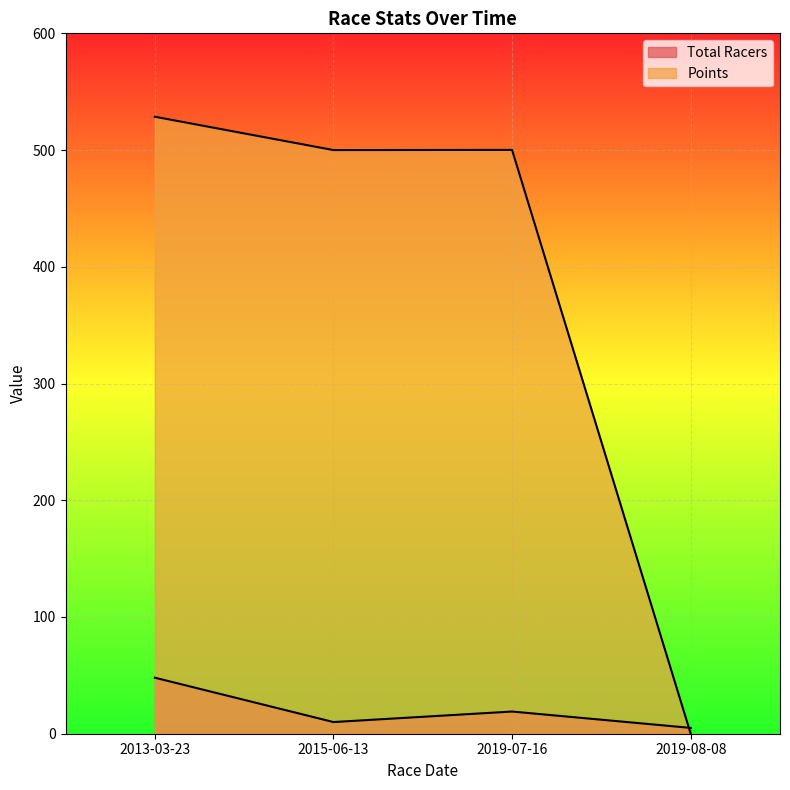

How many lines are shown in the chart?

2